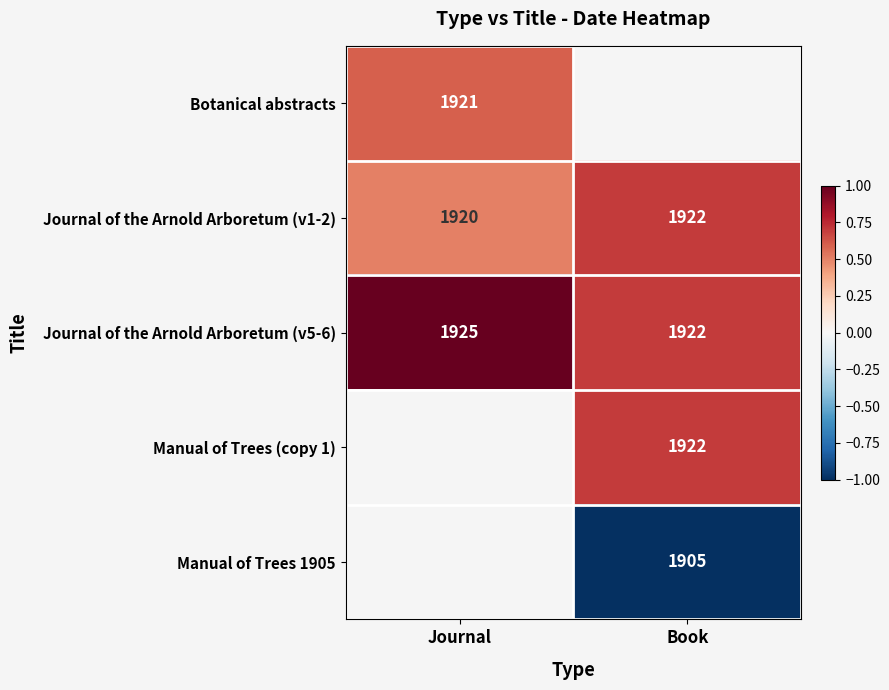

The value of Manual of Trees (copy 1) at Book is 3108.5. True or false?

False